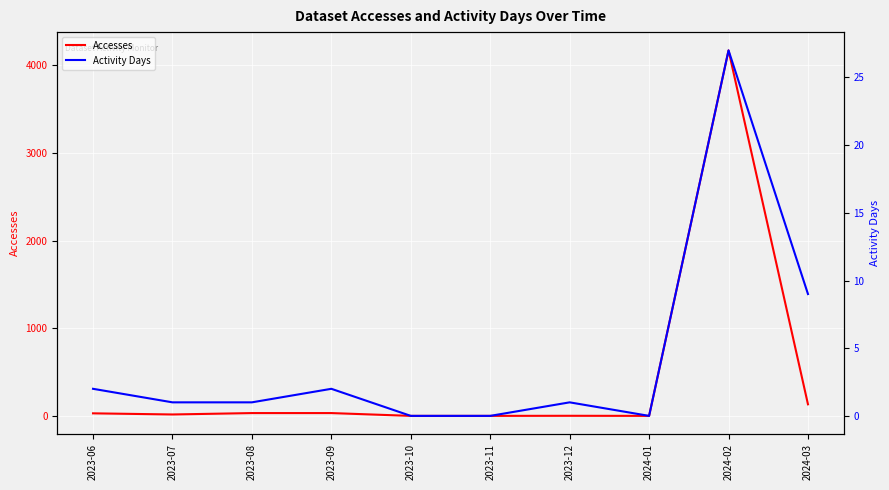

What are all the series names shown in the legend?

Accesses, Activity Days